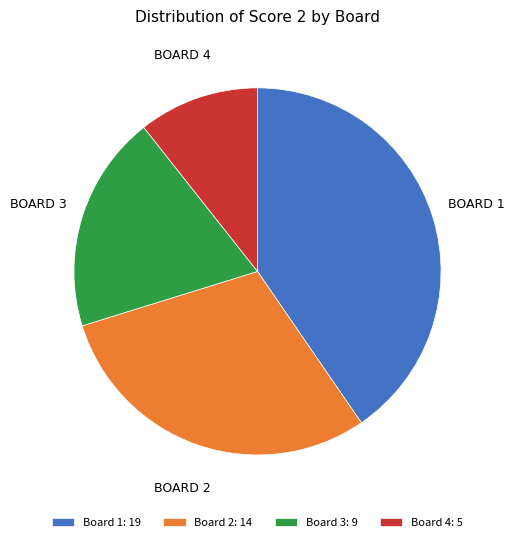

Count the number of slices in the pie.

4